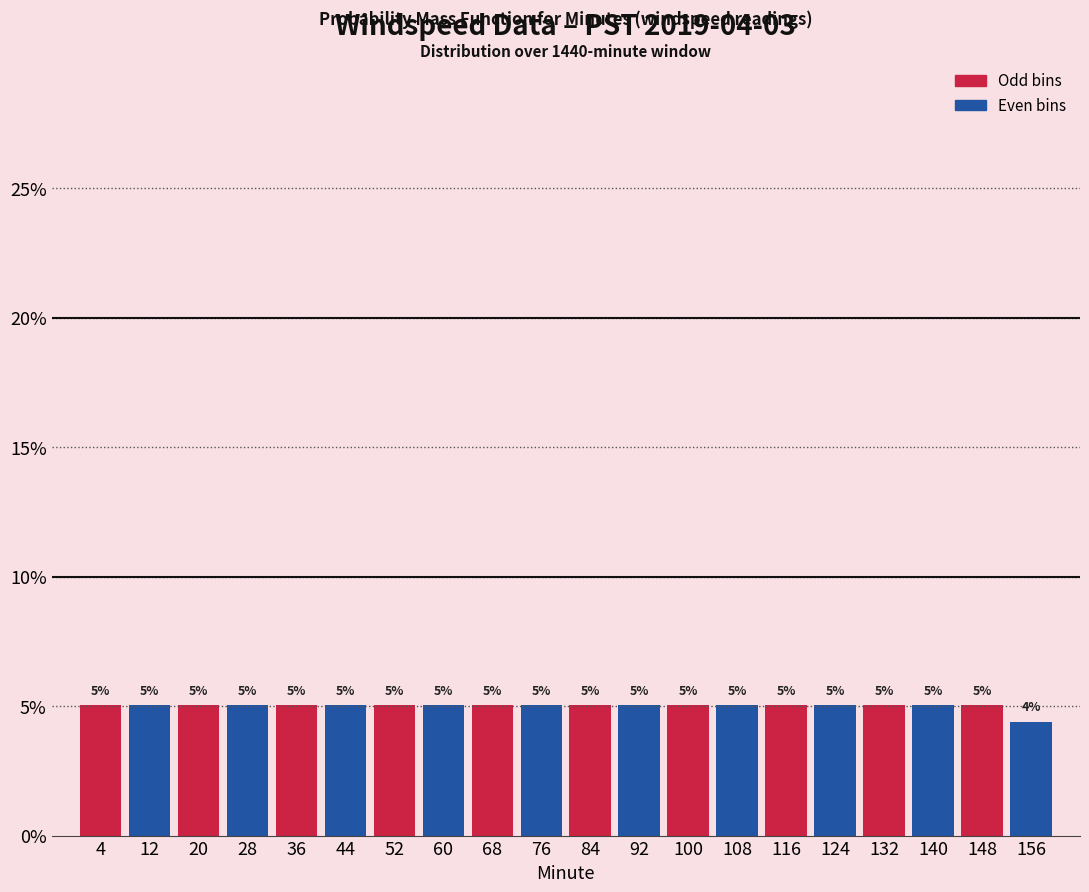

What is the value of the 15th bar from the left?

5.0